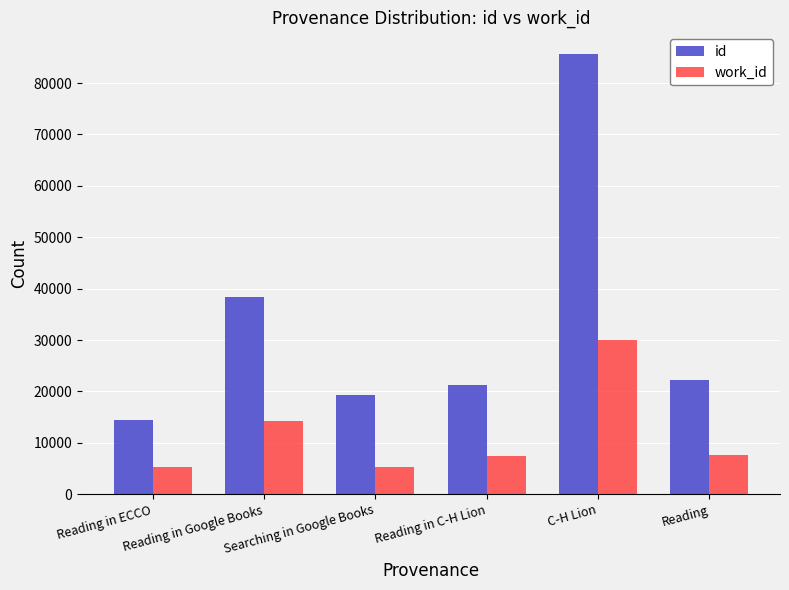

What is the difference between the maximum and minimum values in the work_id series?

24647